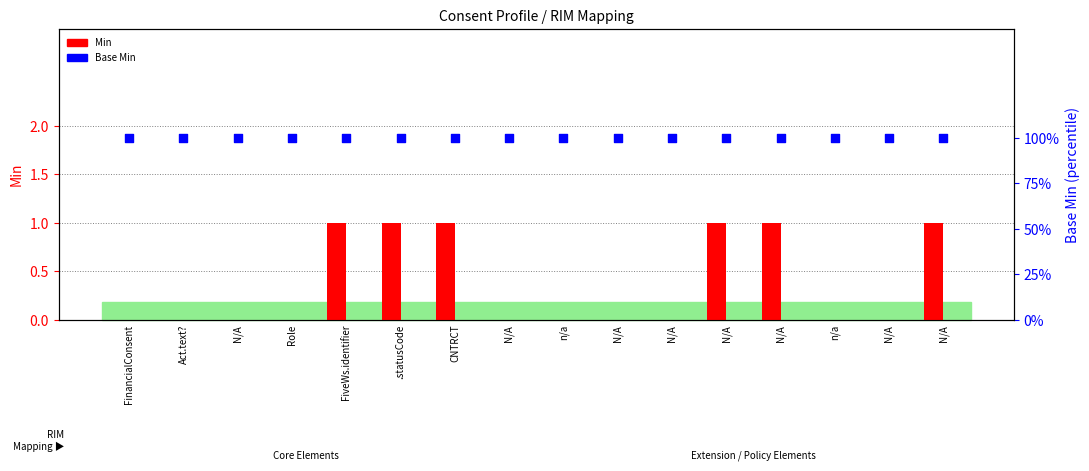

Which series has the widest spread of Y values?

Min